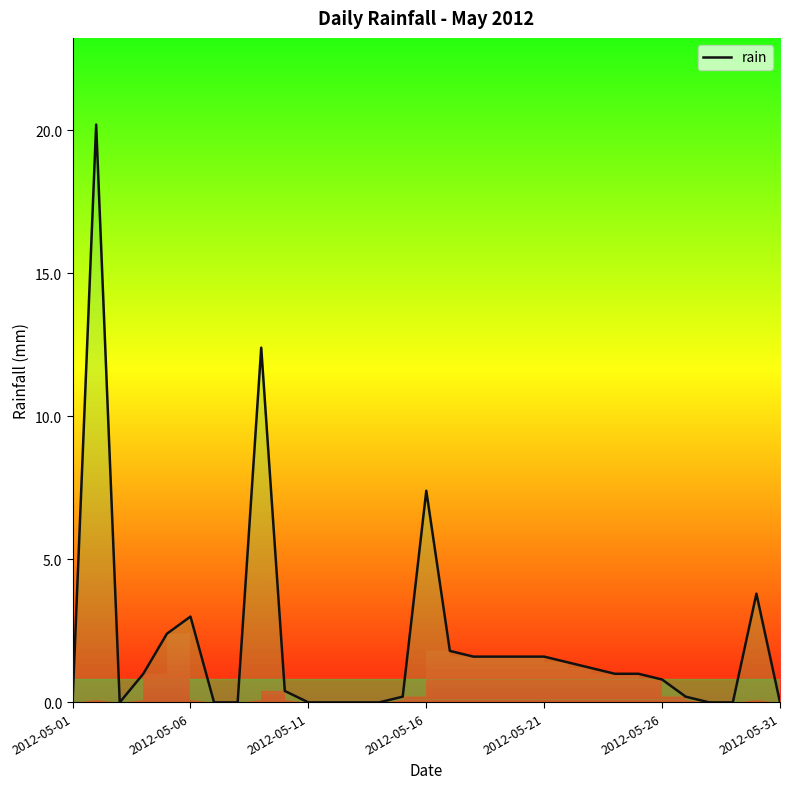

What is the greatest value displayed?

20.2